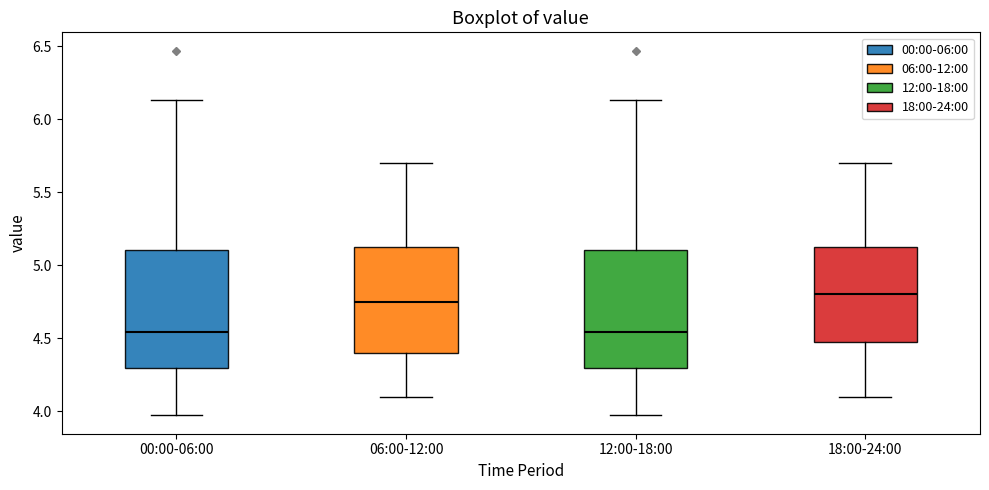

Reading left to right, read every box against the y-axis: the position of its median line, the range the box covers, and the ends of its whiskers. The values are not printed on the chart, so give them approximately, as read against the axis.

00:00-06:00: median 4.55, box 4.30 to 5.10, whiskers 3.95 to 6.15
06:00-12:00: median 4.75, box 4.40 to 5.15, whiskers 4.10 to 5.70
12:00-18:00: median 4.55, box 4.30 to 5.10, whiskers 3.95 to 6.15
18:00-24:00: median 4.80, box 4.50 to 5.15, whiskers 4.10 to 5.70